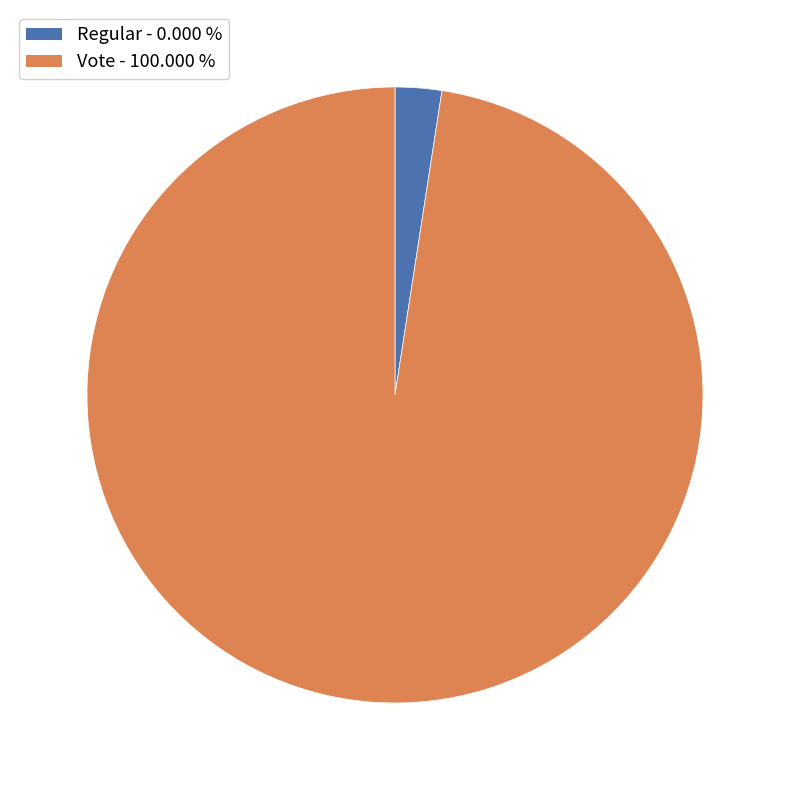

Which has a higher value, Vote or Regular?

Vote